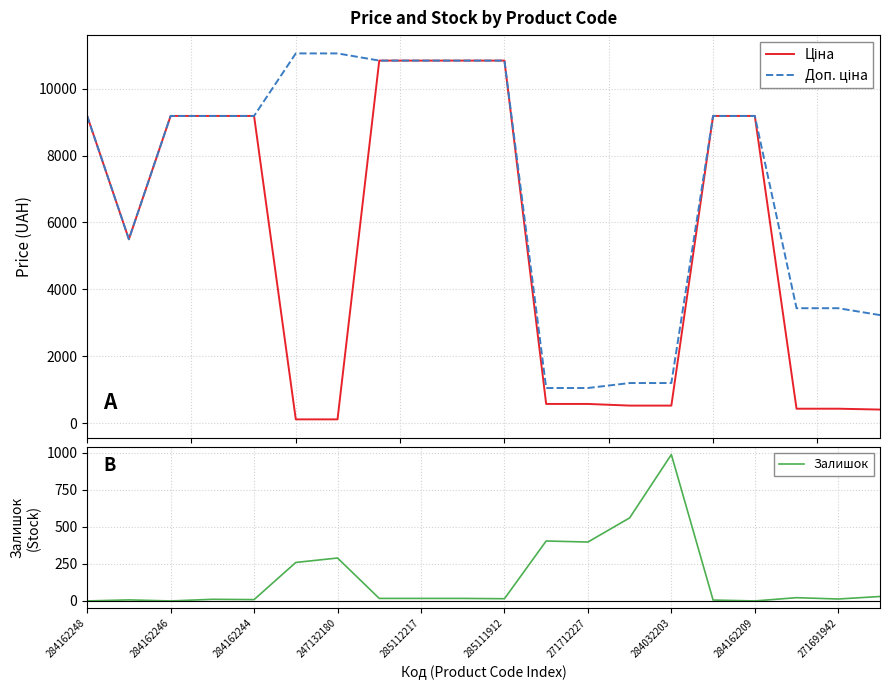

Count the number of data series in this chart.

3